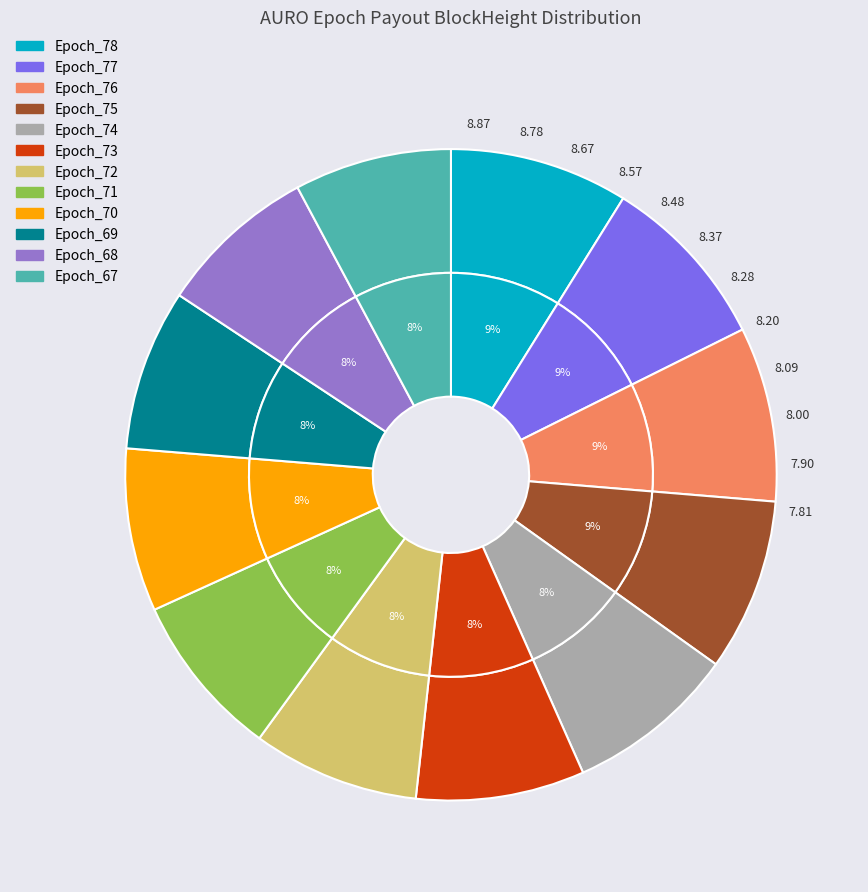

Which slice is the smallest?

Epoch_67